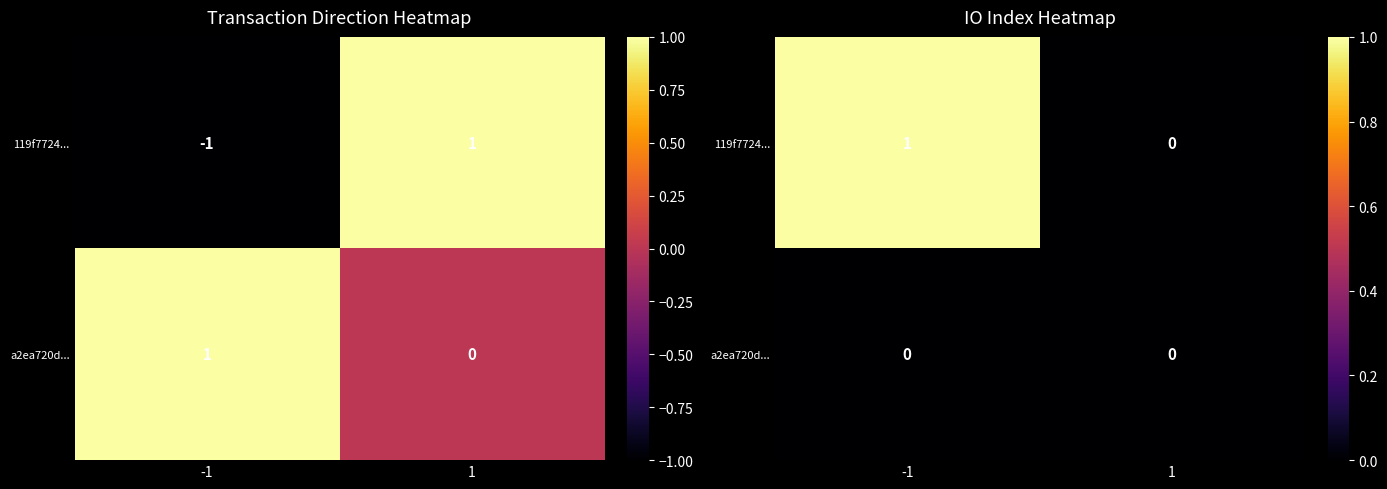

At which label is a2ea720d... closest to 0?

-1